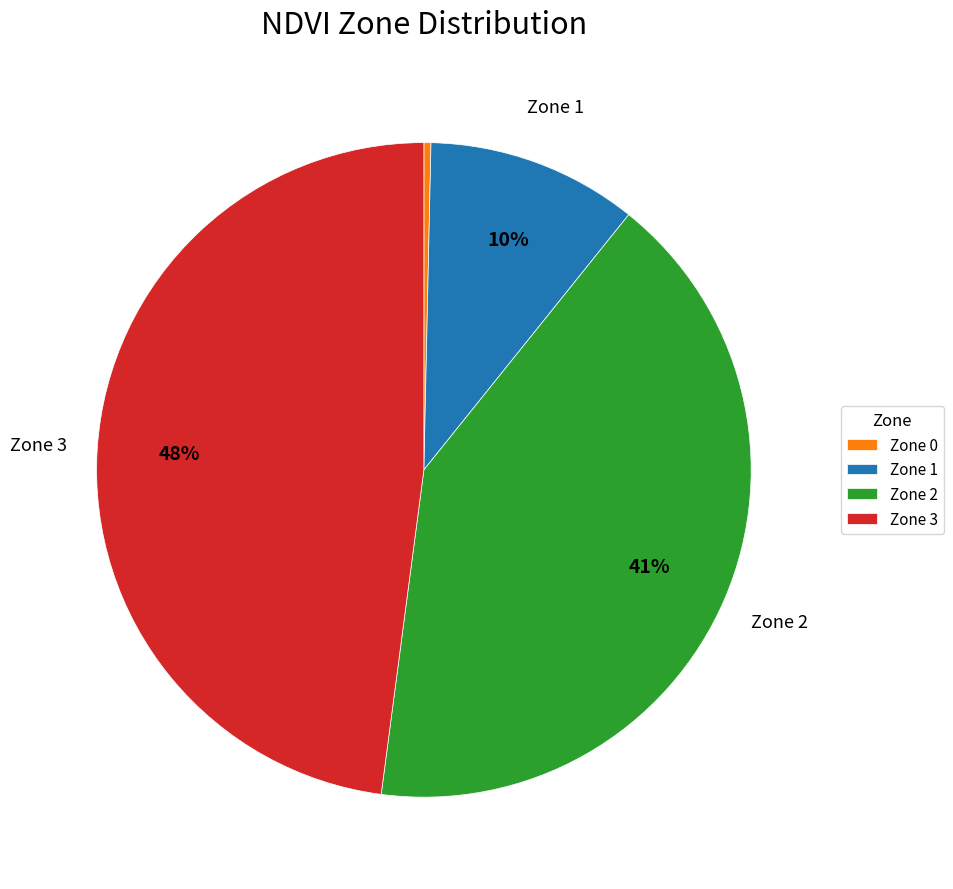

How many segments does this pie chart have?

4